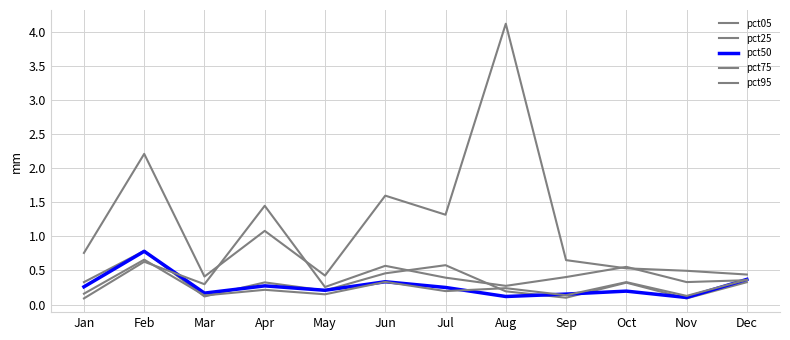

Between May and Nov, which series saw the biggest shift?

pct25